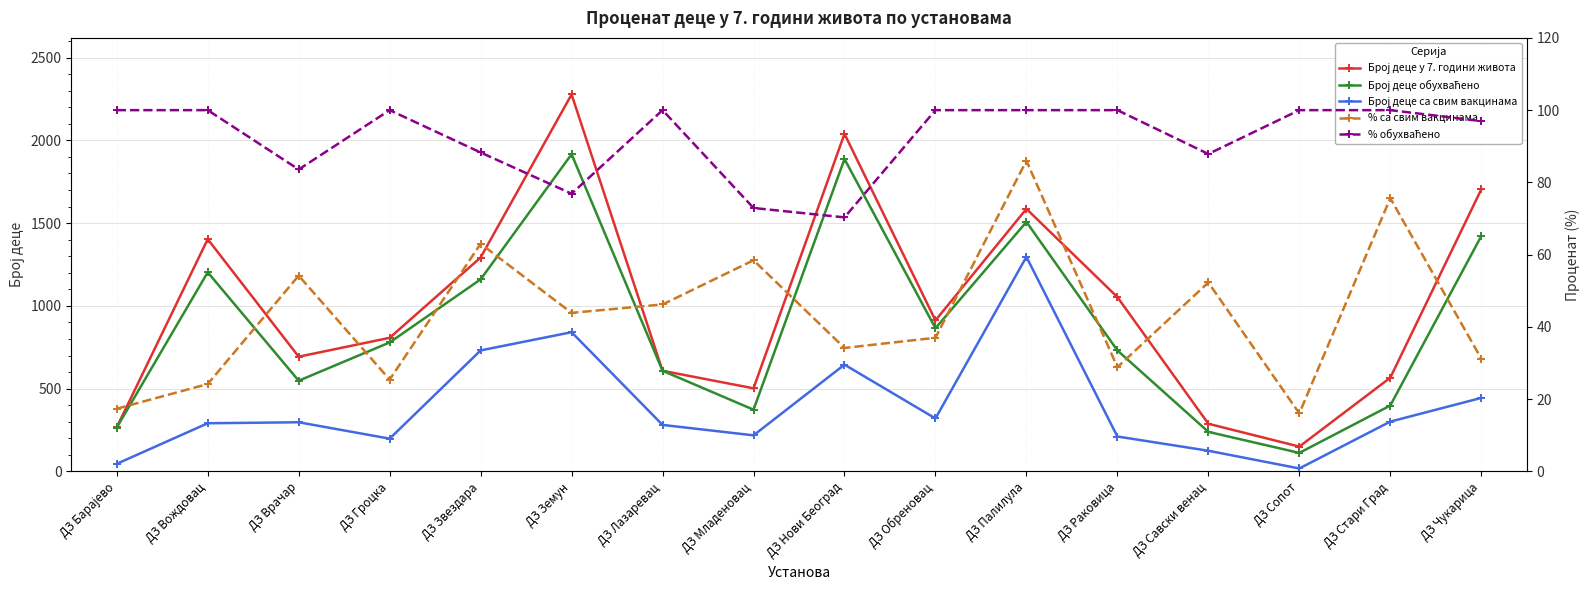

True or false: % обухваћено has more than 1 interior local peaks.

True